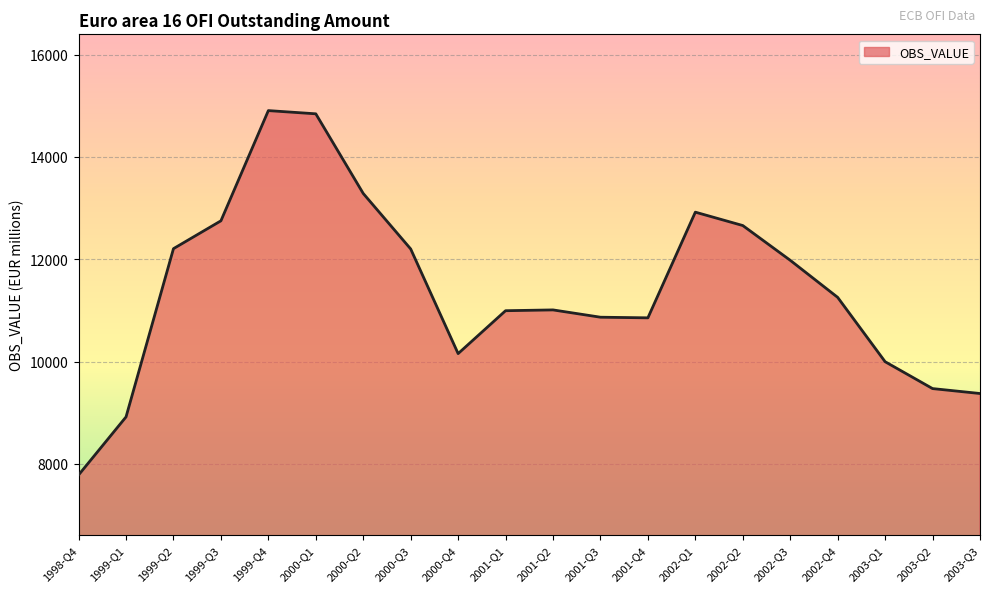

At which category does the chart reach its minimum across all series?

1998-Q4